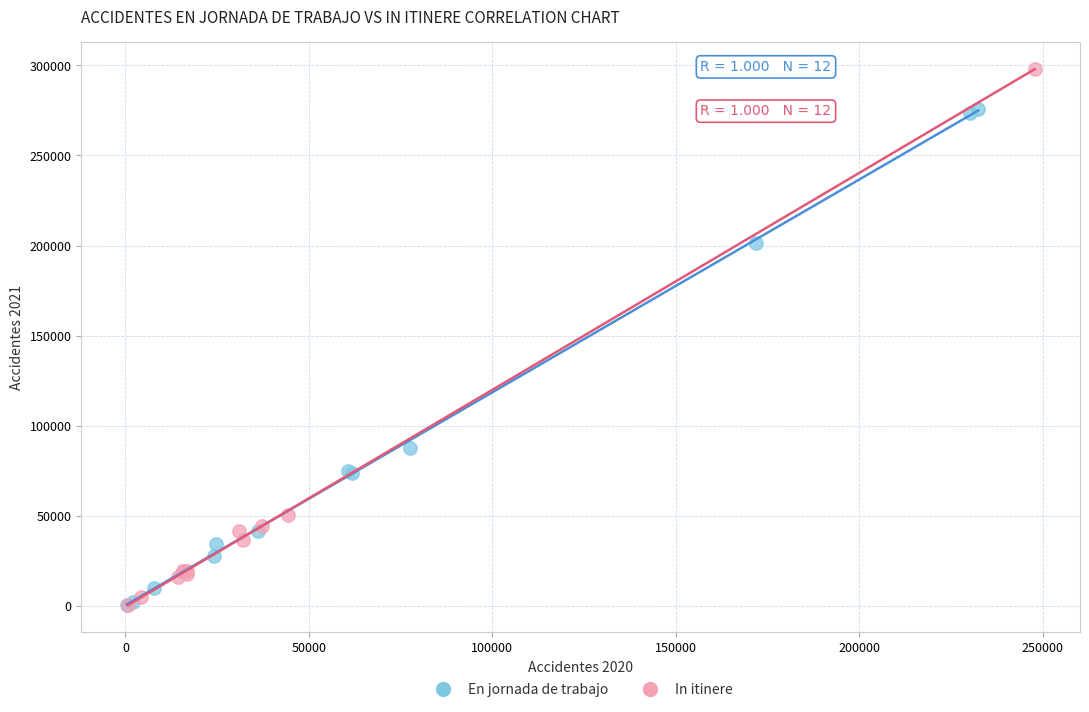

Which series contains the highest Y value?

In itinere